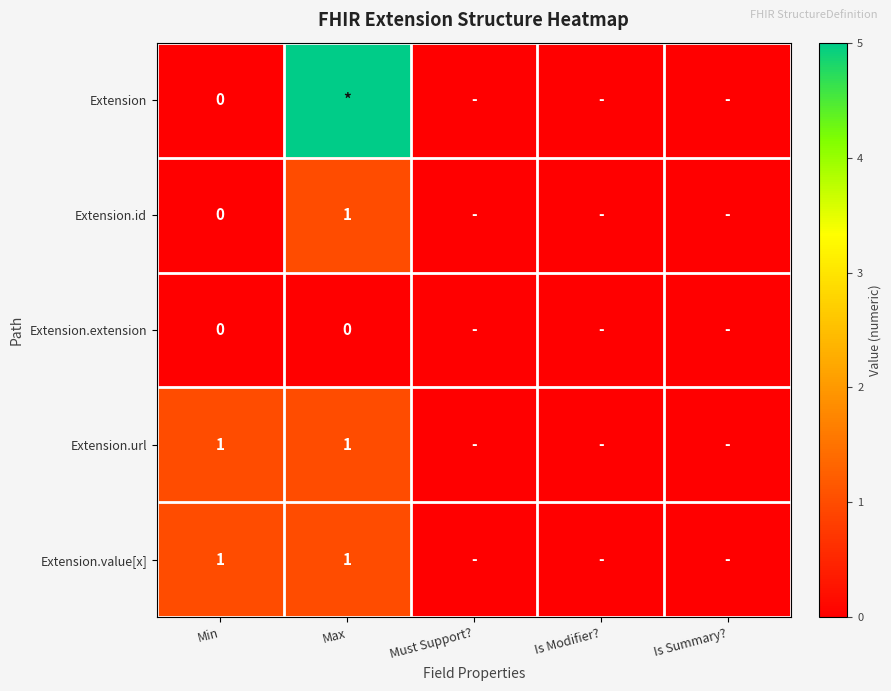

How many data points does each series have?

5